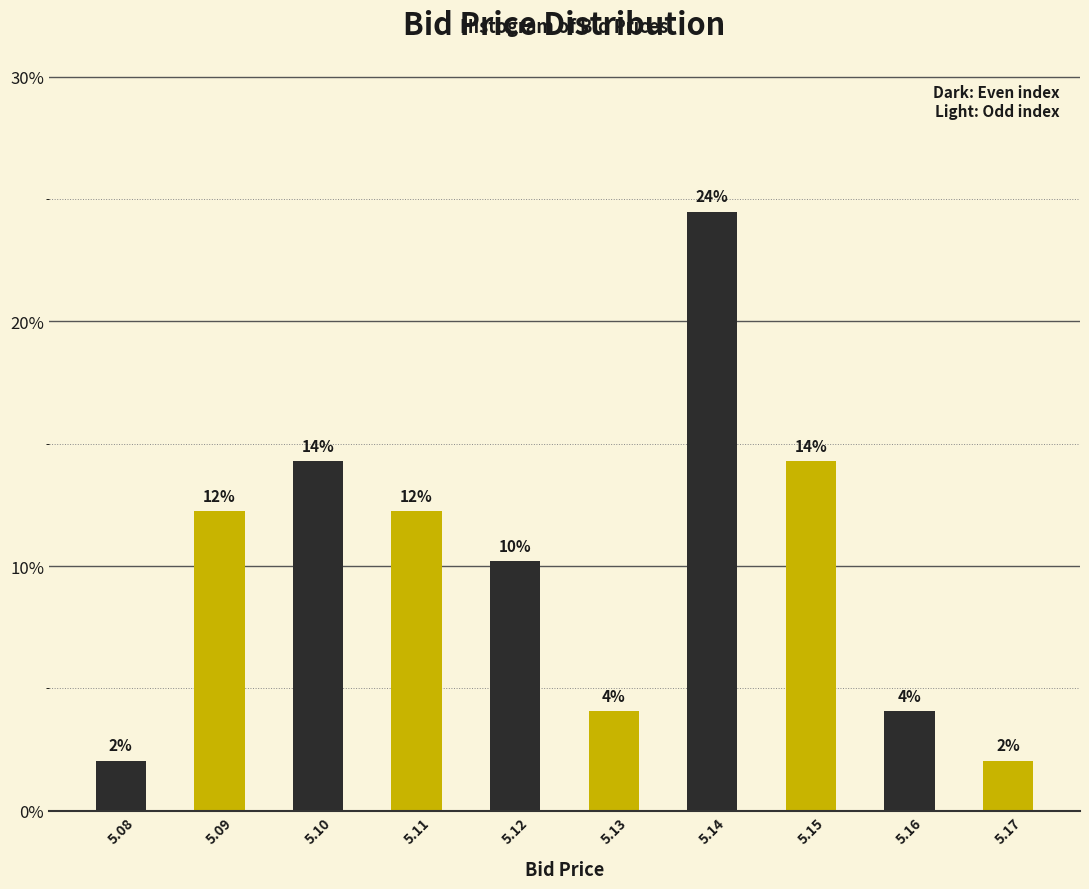

How many bars are there in total?

10